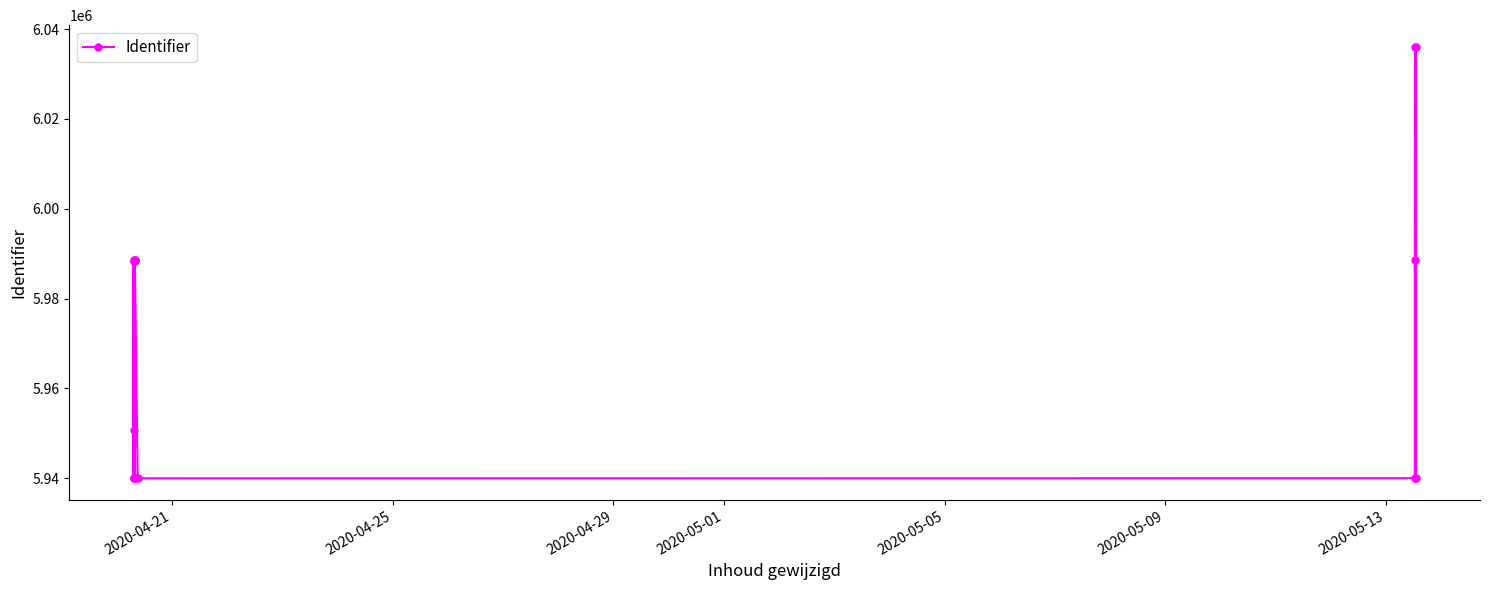

What is the difference between the maximum and minimum values?

96080